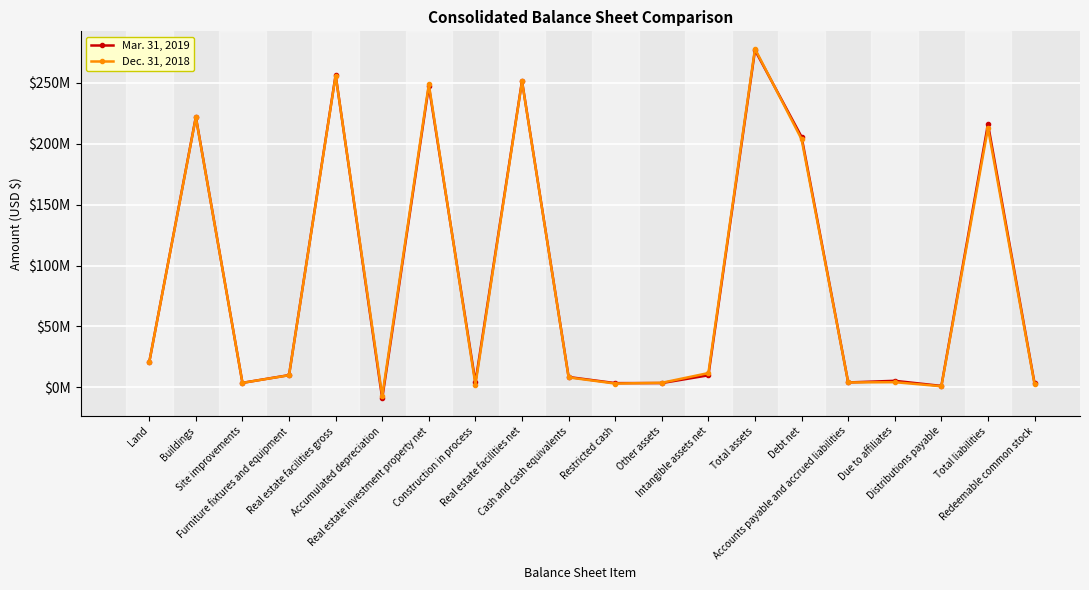

At which category does the chart reach its minimum across all series?

Accumulated depreciation